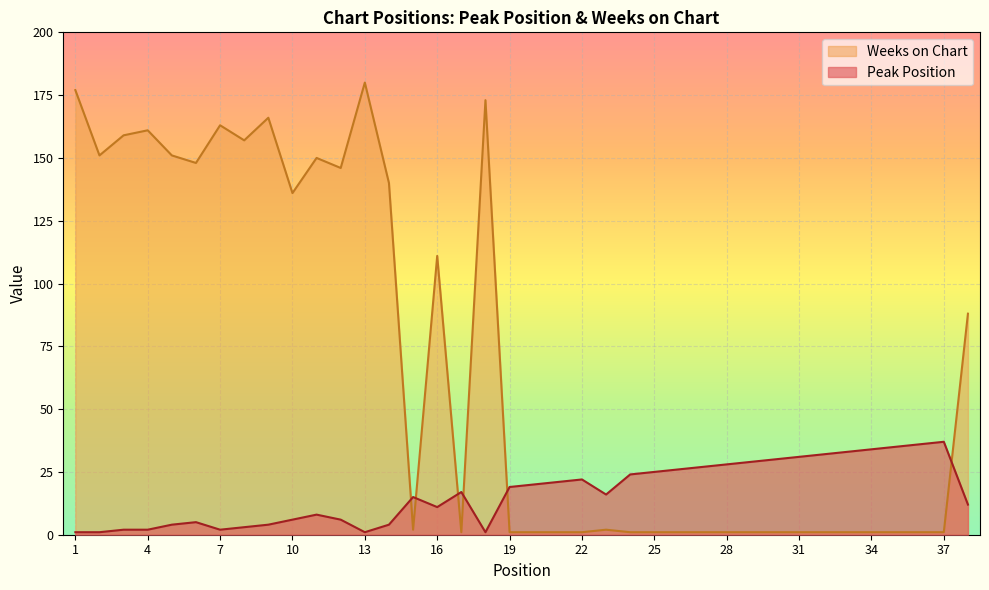

What is the sum of all Peak Position values?

630